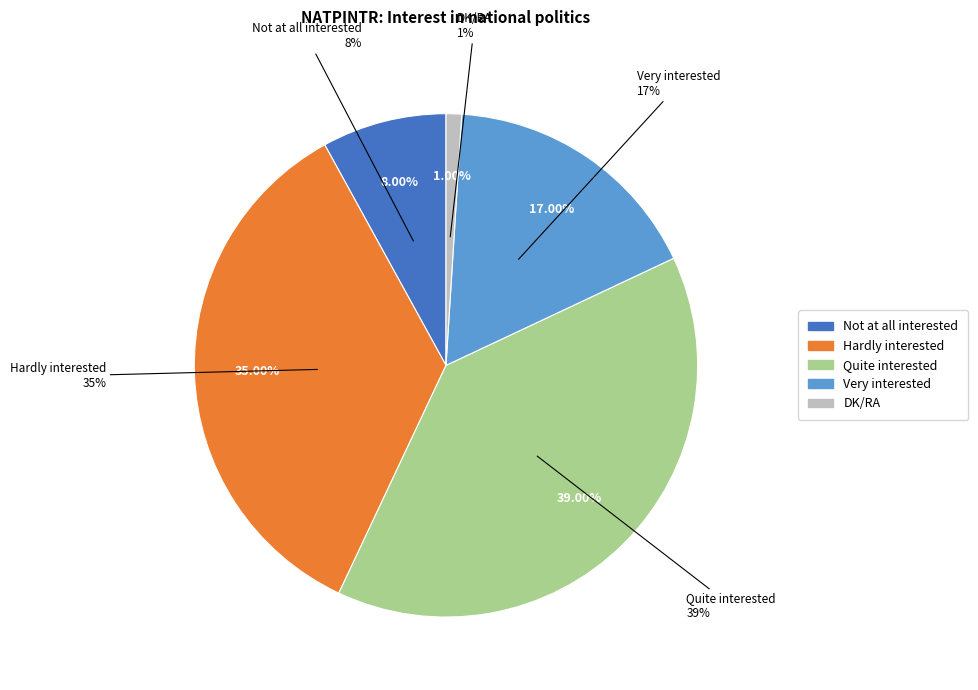

How many slices are in this pie chart?

5